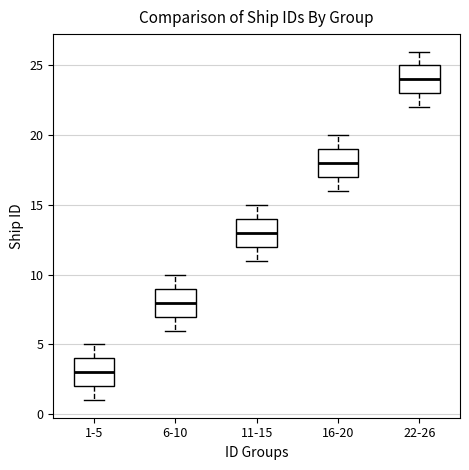

Reading left to right, read every box against the y-axis: the position of its median line, the range the box covers, and the ends of its whiskers. The values are not printed on the chart, so give them approximately, as read against the axis.

1-5: median 3, box 2 to 4, whiskers 1 to 5
6-10: median 8, box 7 to 9, whiskers 6 to 10
11-15: median 13, box 12 to 14, whiskers 11 to 15
16-20: median 18, box 17 to 19, whiskers 16 to 20
22-26: median 24, box 23 to 25, whiskers 22 to 26